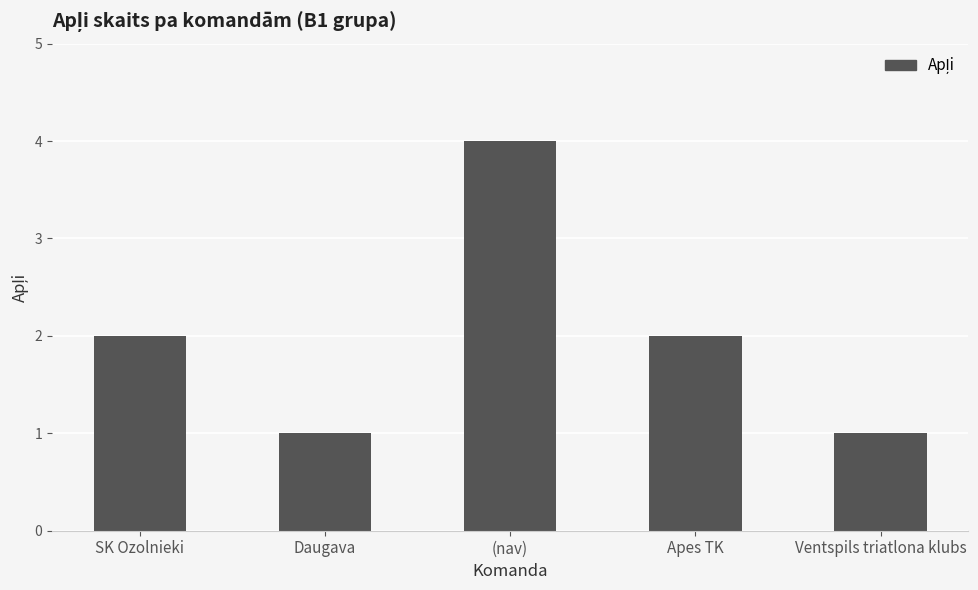

What is the label of the 3rd bar from the right?

(nav)